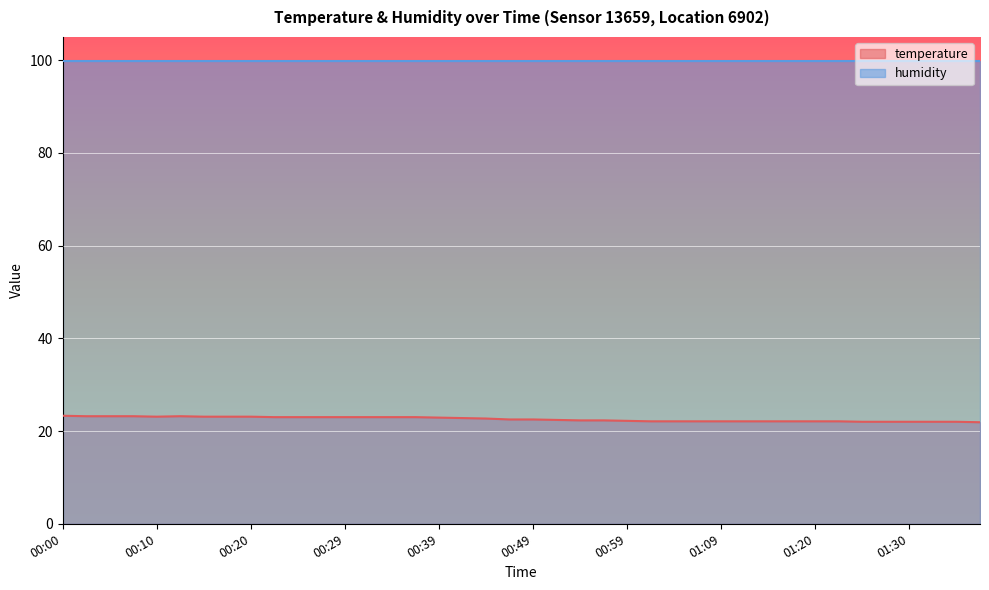

Reading left to right, list all the values displayed in this chart.

00:00=23.3	00:02=23.2	00:05=23.2	00:07=23.2	00:10=23.1	00:12=23.2	00:15=23.1	00:17=23.1	00:20=23.1	00:22=23.0	00:25=23.0	00:27=23.0	00:29=23.0	00:32=23.0	00:34=23.0	00:37=23.0	00:39=22.9	00:42=22.8	00:44=22.7	00:47=22.5	00:49=22.5	00:52=22.4	00:54=22.3	00:57=22.3	00:59=22.2	01:02=22.1	01:04=22.1	01:07=22.1	01:09=22.1	01:12=22.1	01:14=22.1	01:17=22.1	01:20=22.1	01:22=22.1	01:25=22.0	01:28=22.0	01:30=22.0	01:33=22.0	01:35=22.0	01:38=21.9